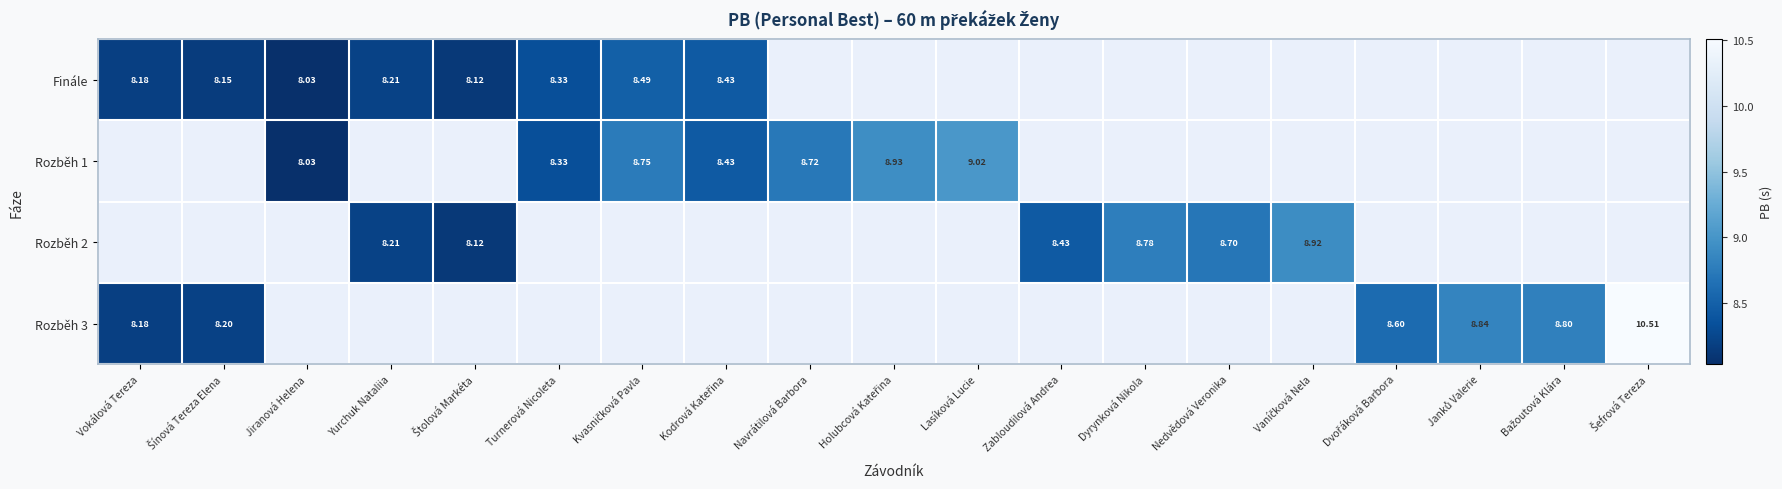

At how many categories does at least one series exceed 8?

19